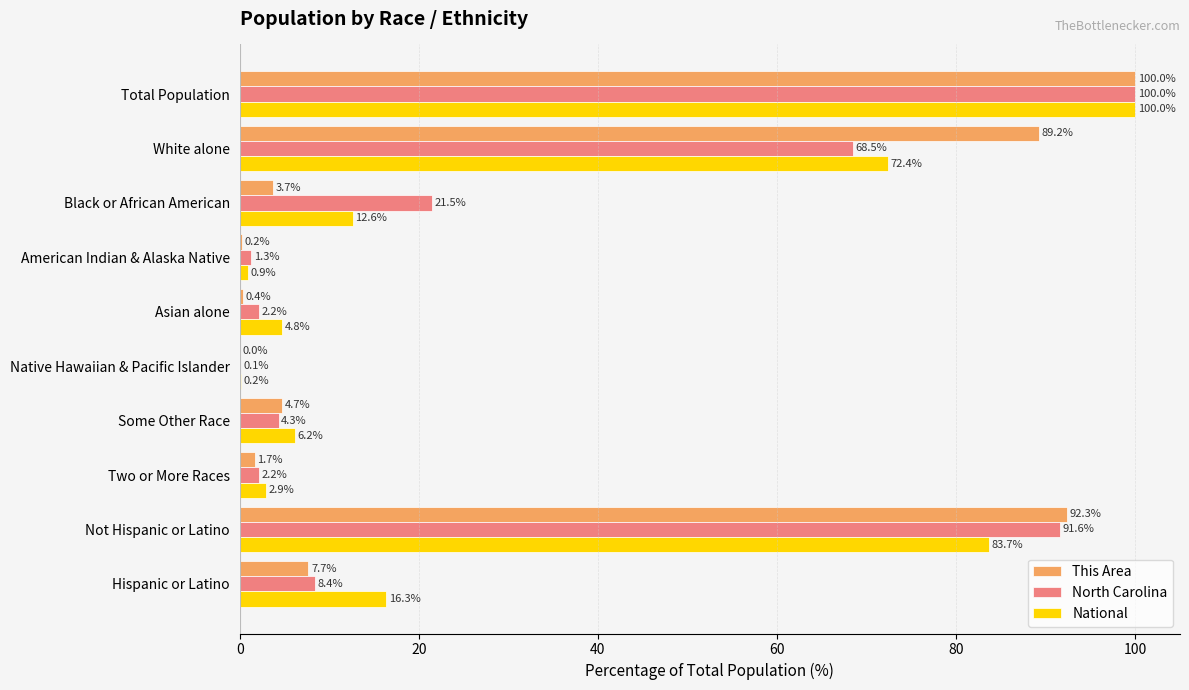

At which category does the chart reach its peak across all series?

Total Population